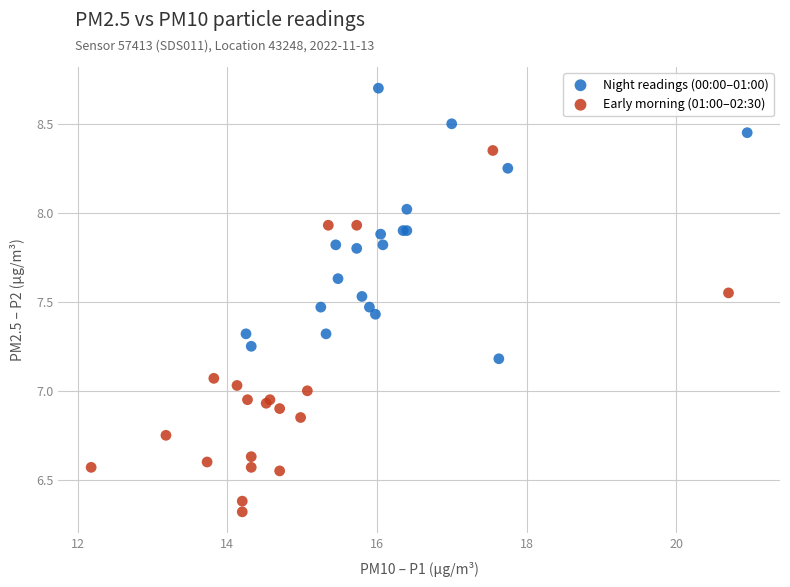

What are all the series names shown in the legend?

Night readings (00:00–01:00), Early morning (01:00–02:30)